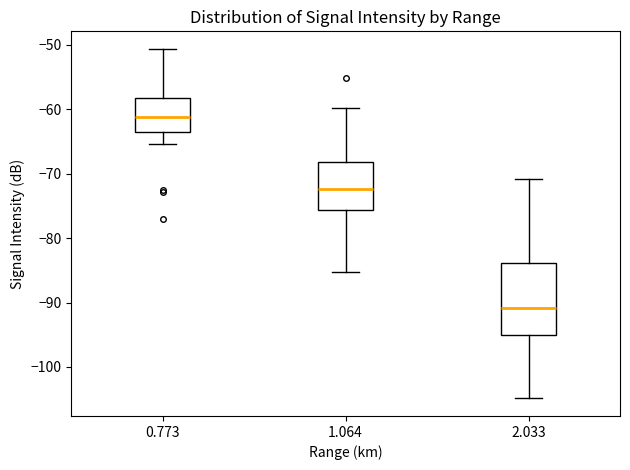

Reading left to right, read every box against the y-axis: the position of its median line, the range the box covers, and the ends of its whiskers. The values are not printed on the chart, so give them approximately, as read against the axis.

0.773: median -61, box -64 to -58, whiskers -65 to -51
1.064: median -72, box -76 to -68, whiskers -85 to -60
2.033: median -91, box -95 to -84, whiskers -105 to -71